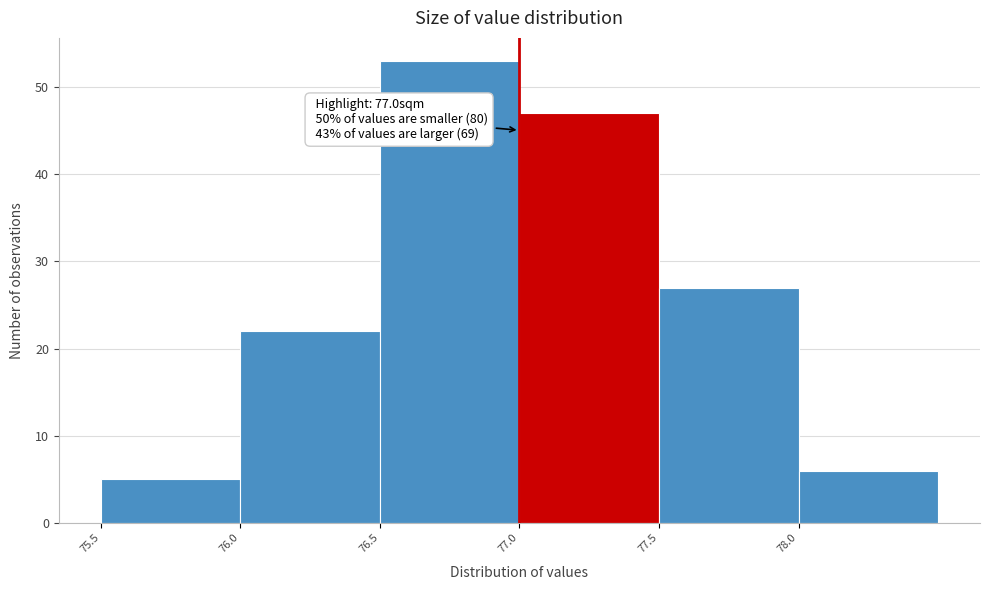

Over which range of the x-axis is the bar tallest?

76.5 to 77.0